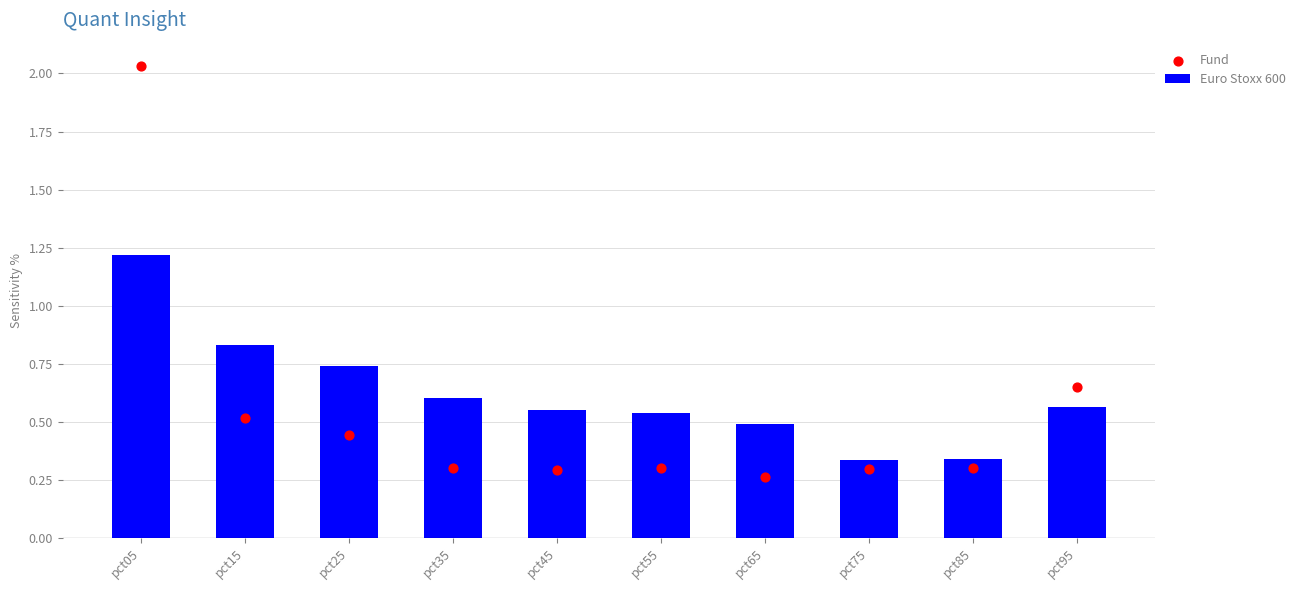

At how many categories does at least one series exceed 0?

10